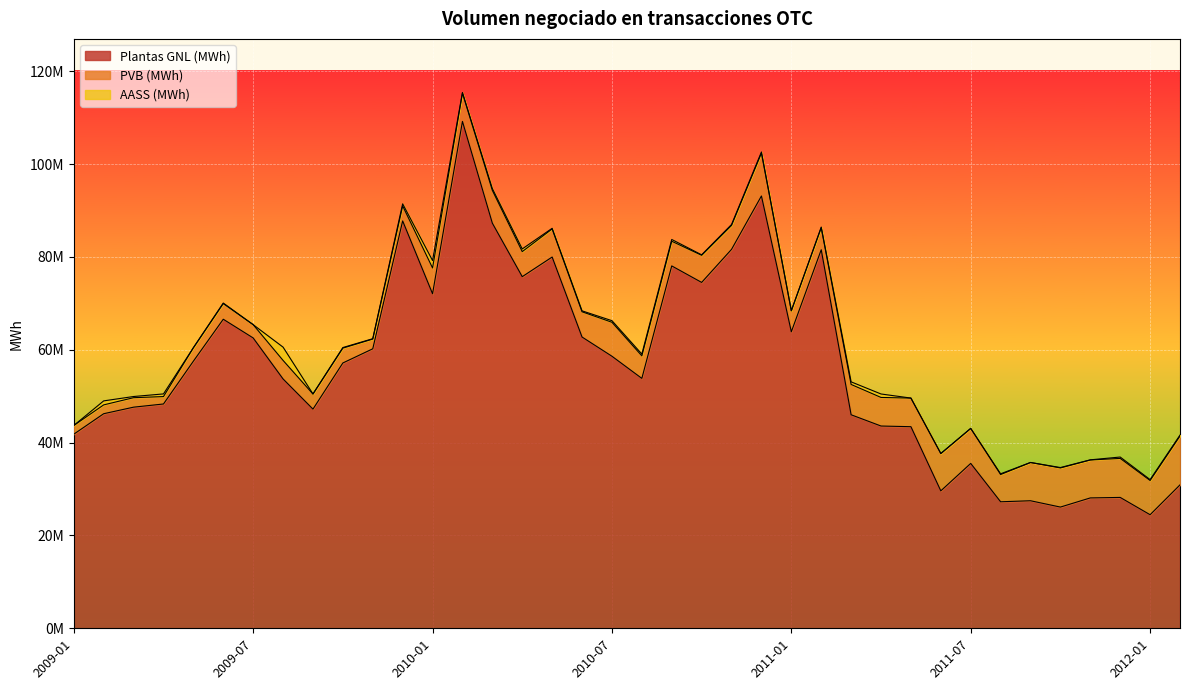

Reading left to right, what are all the values shown in this chart?

Plantas GNL (MWh): 2009-01=41808850.9	2009-02=46218730.4	2009-03=47630212.2	2009-04=48315345.0	2009-05=57534261.4	2009-06=66569735.2	2009-07=62537586.2	2009-08=53707002.9	2009-09=47211124.3	2009-10=57150577.0	2009-11=60201092.1	2009-12=87745683.9	2010-01=72057970.0	2010-02=109179930.1	2010-03=87258841.0	2010-04=75739811.2	2010-05=79967872.5	2010-06=62737713.4	2010-07=58599461.4	2010-08=53828806.5	2010-09=78055653.7	2010-10=74500199.7	2010-11=81622550.0	2010-12=93122031.8	2011-01=63867089.0	2011-02=81539286.9	2011-03=45991120.9	2011-04=43567788.5	2011-05=43423544.6	2011-06=29604340.4	2011-07=35516061.8	2011-08=27251134.0	2011-09=27472702.4	2011-10=26110749.0	2011-11=28082477.7	2011-12=28188509.5	2012-01=24463154.6	2012-02=30894519.7
PVB (MWh): 2009-01=1874648.0	2009-02=1902551.9	2009-03=2040876.7	2009-04=1596242.1	2009-05=2879517.4	2009-06=3370453.8	2009-07=2863193.7	2009-08=3994531.5	2009-09=3247340.5	2009-10=3204317.3	2009-11=2096761.4	2009-12=3229246.6	2010-01=5555835.6	2010-02=6083159.0	2010-03=7064400.6	2010-04=5397661.3	2010-05=6052278.4	2010-06=5438637.8	2010-07=7317488.4	2010-08=4854537.7	2010-09=5315206.6	2010-10=5843871.2	2010-11=5158682.6	2010-12=9234120.6	2011-01=4530127.7	2011-02=4738698.9	2011-03=6529737.4	2011-04=6156382.6	2011-05=6160167.8	2011-06=8039938.4	2011-07=7540012.3	2011-08=5867987.7	2011-09=8235499.9	2011-10=8431491.8	2011-11=8170592.2	2011-12=8404628.4	2012-01=7368018.7	2012-02=10520753.9
AASS (MWh): 2009-01=0.0	2009-02=861500.0	2009-03=253298.3	2009-04=572221.6	2009-05=35000.0	2009-06=120500.0	2009-07=0.0	2009-08=2859965.8	2009-09=21588.2	2009-10=118000.0	2009-11=79432.9	2009-12=457725.5	2010-01=1599127.4	2010-02=151937.9	2010-03=388680.7	2010-04=575483.9	2010-05=136000.0	2010-06=199152.6	2010-07=342579.4	2010-08=385000.0	2010-09=382999.5	2010-10=101000.0	2010-11=193110.7	2010-12=239921.4	2011-01=3000.0	2011-02=142699.8	2011-03=561000.0	2011-04=745425.4	2011-05=4000.0	2011-06=0.0	2011-07=0.0	2011-08=159734.8	2011-09=10500.0	2011-10=83712.8	2011-11=33479.2	2011-12=295000.0	2012-01=198893.7	2012-02=204979.0